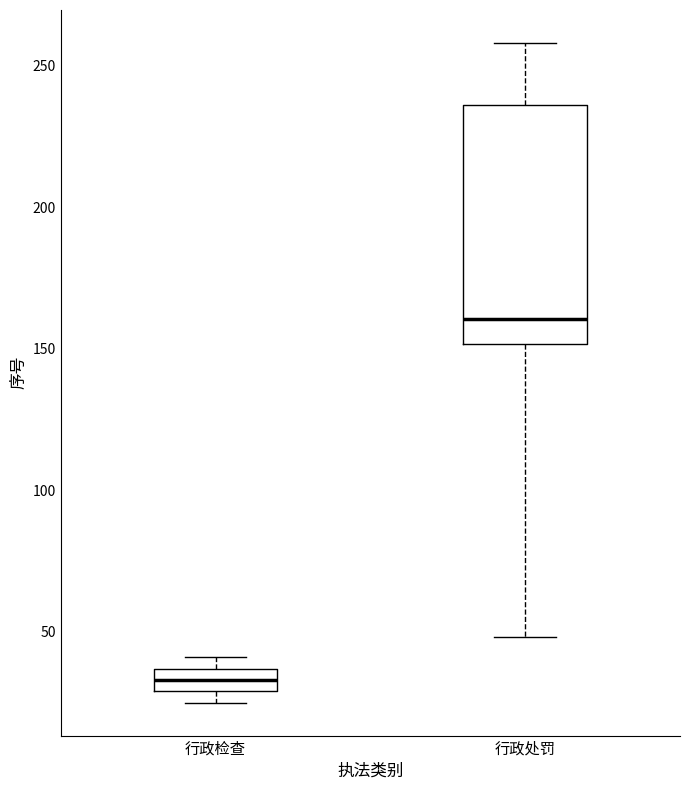

Which box has the highest median line?

行政处罚